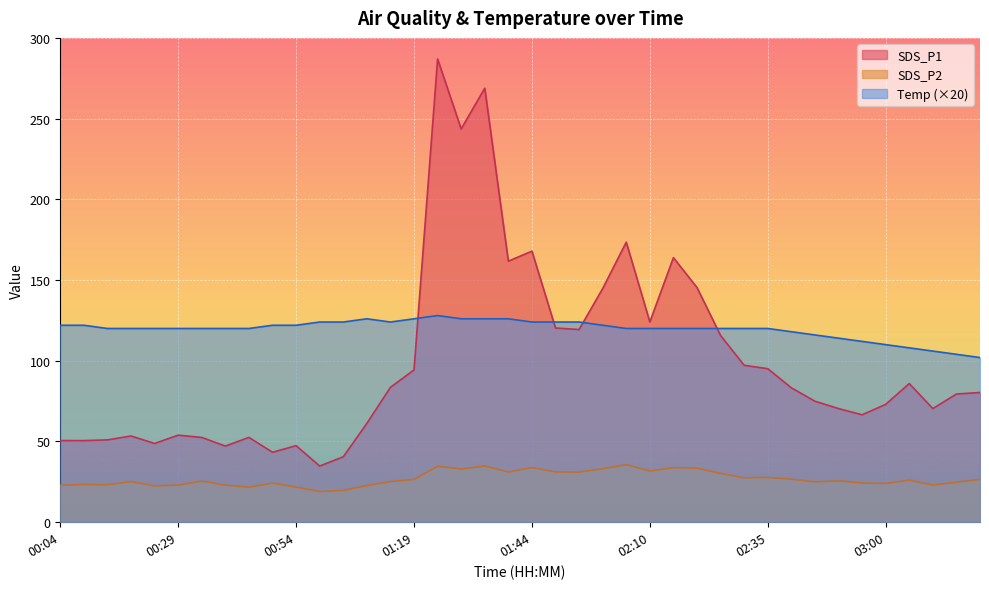

Reading left to right, transcribe all the data shown in this chart.

SDS_P1: 50.6	50.5	51.0	53.4	48.8	53.9	52.5	47.2	52.5	43.3	47.4	34.8	40.5	61.2	83.5	94.3	286.9	243.6	268.8	161.7	167.9	120.3	119.3	144.8	173.4	124.0	163.9	145.3	115.6	97.2	95.1	83.2	75.0	70.4	66.5	73.0	85.9	70.4	79.4	80.3
SDS_P2: 22.8	23.4	23.2	25.2	22.6	23.0	25.5	22.9	21.7	24.2	21.8	19.0	19.7	22.7	25.2	26.5	34.7	33.0	34.9	31.1	33.9	31.1	31.1	33.2	35.6	31.7	33.8	33.5	30.2	27.5	27.7	26.7	25.0	25.6	24.2	24.0	26.1	23.1	24.8	26.6
Temp: 122.0	122.0	120.0	120.0	120.0	120.0	120.0	120.0	120.0	122.0	122.0	124.0	124.0	126.0	124.0	126.0	128.0	126.0	126.0	126.0	124.0	124.0	124.0	122.0	120.0	120.0	120.0	120.0	120.0	120.0	120.0	118.0	116.0	114.0	112.0	110.0	108.0	106.0	104.0	102.0